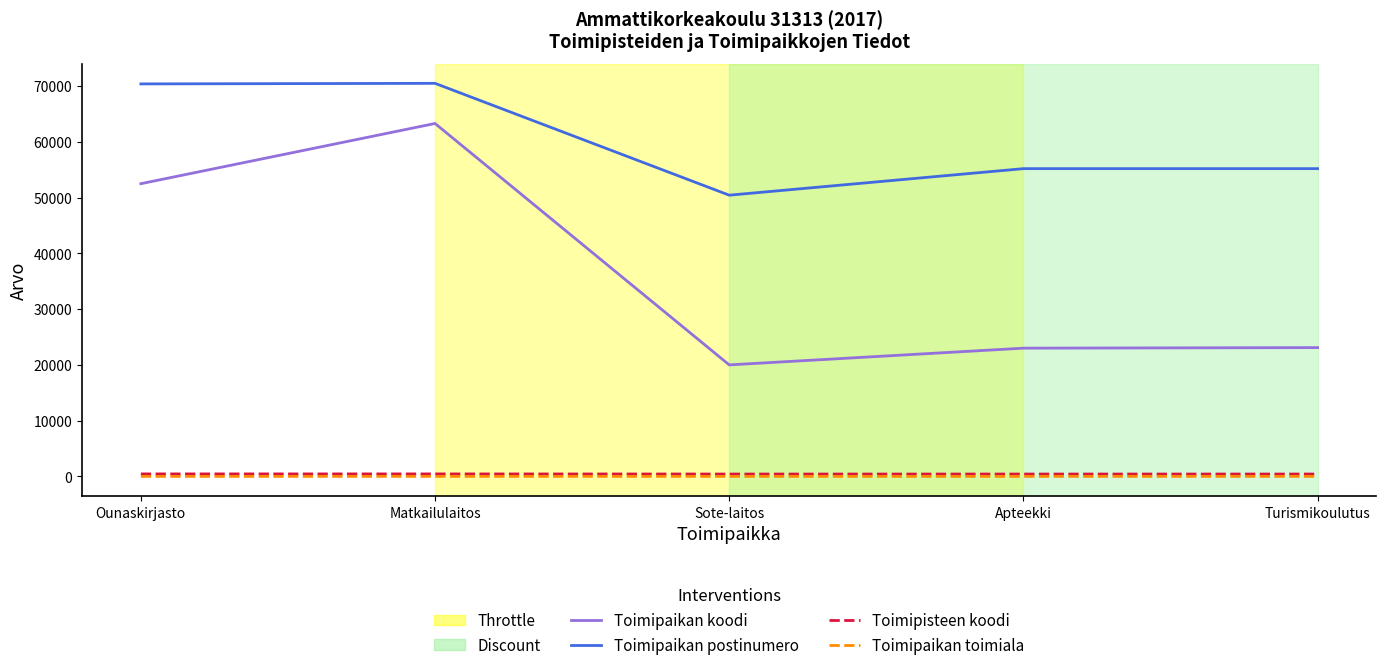

What is the total value across all series at Matkailulaitos?

134249